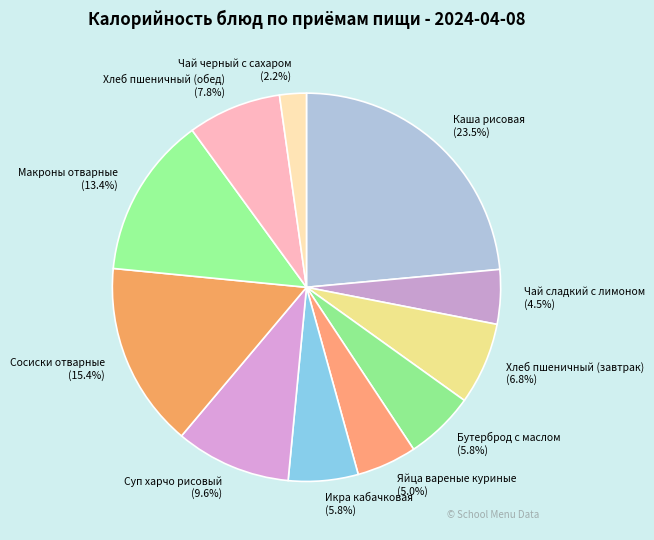

Which slice is the smallest?

Чай черный с сахаром